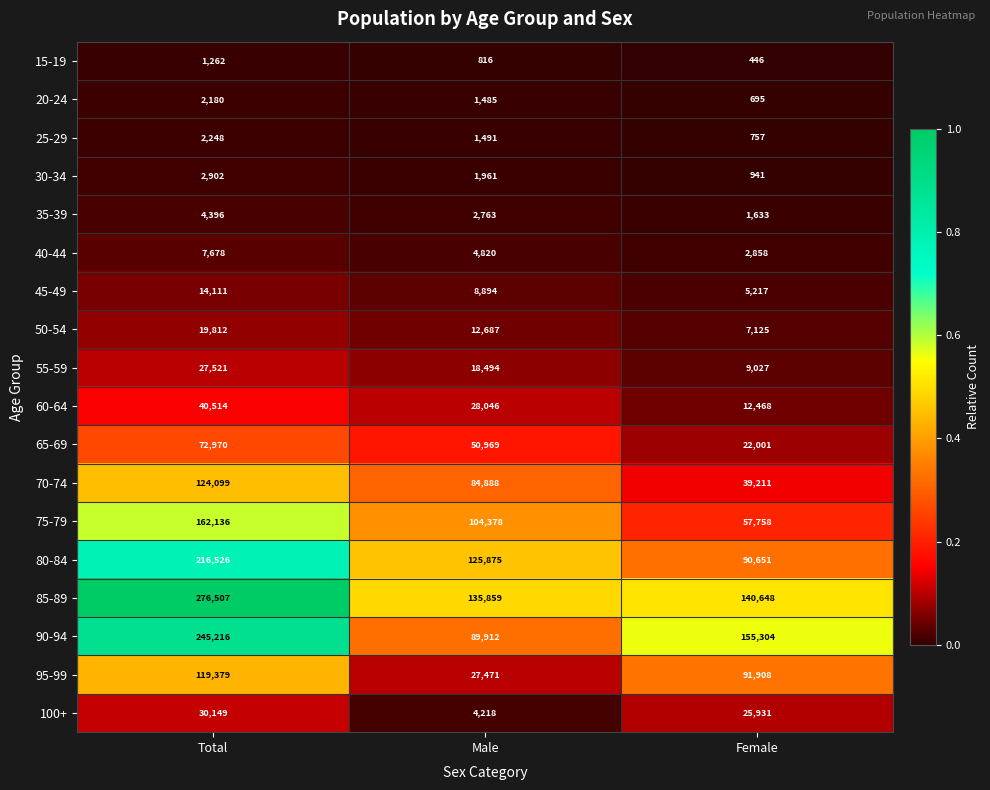

How many 40-44 values are between 2858 and 7678?

3